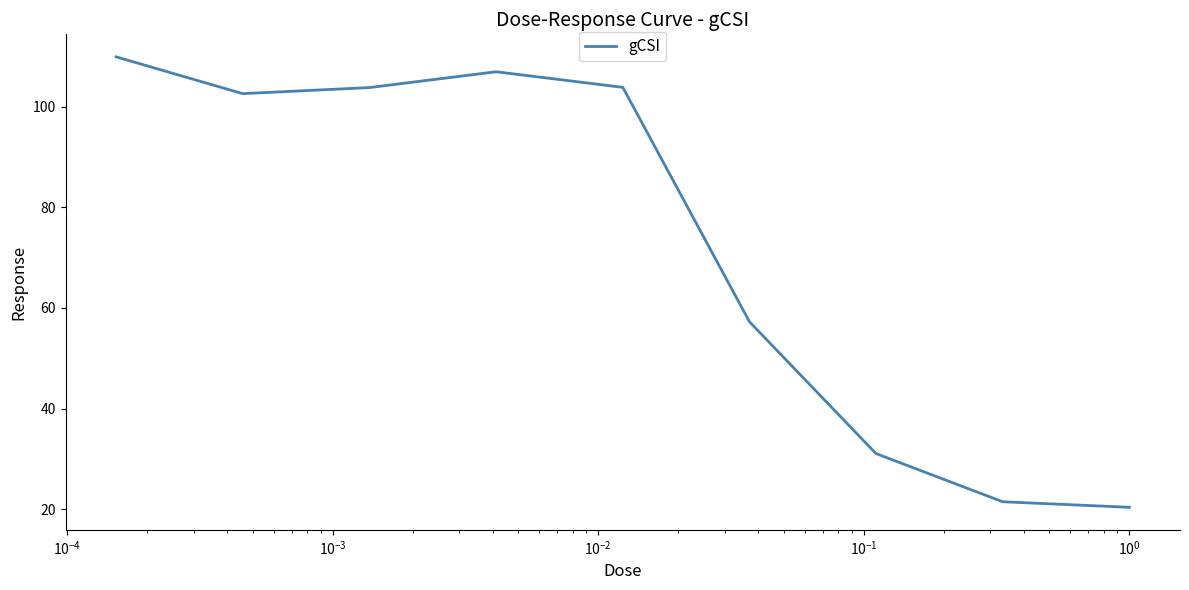

What is the difference between the maximum and minimum values?

89.6